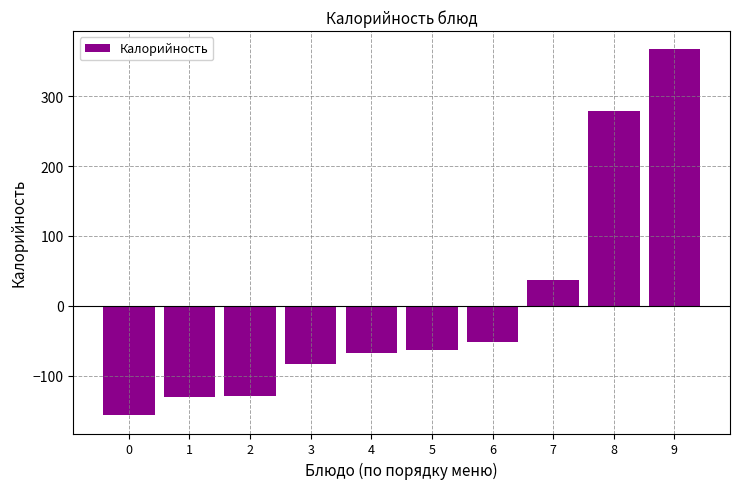

What is the value of the 10th bar from the left?

367.3